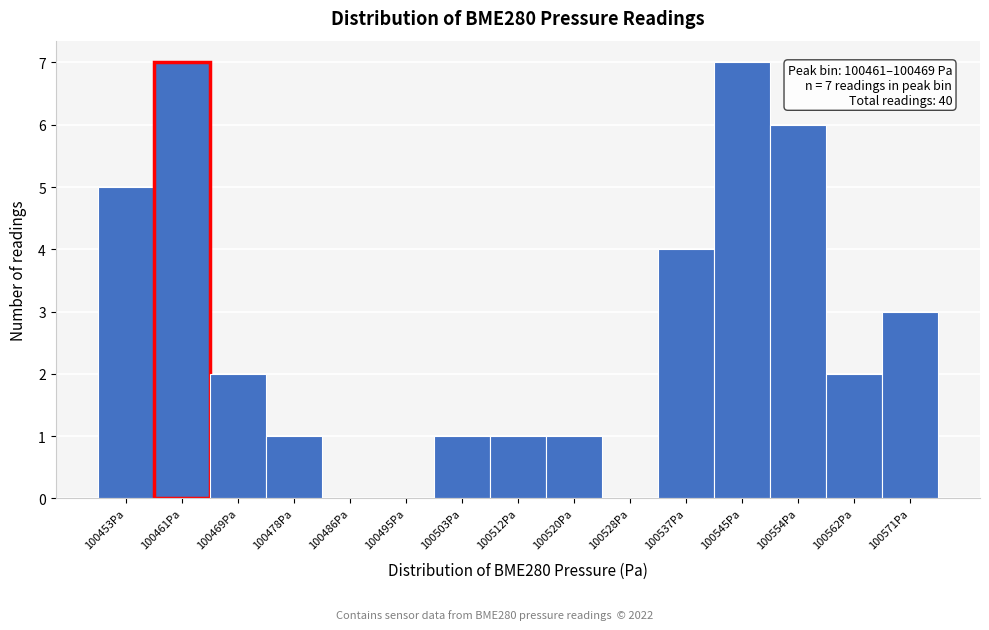

Reading left to right, transcribe all the data shown in this chart.

100453Pa=5	100461Pa=7	100469Pa=2	100478Pa=1	100486Pa=0	100495Pa=0	100503Pa=1	100512Pa=1	100520Pa=1	100528Pa=0	100537Pa=4	100545Pa=7	100554Pa=6	100562Pa=2	100571Pa=3